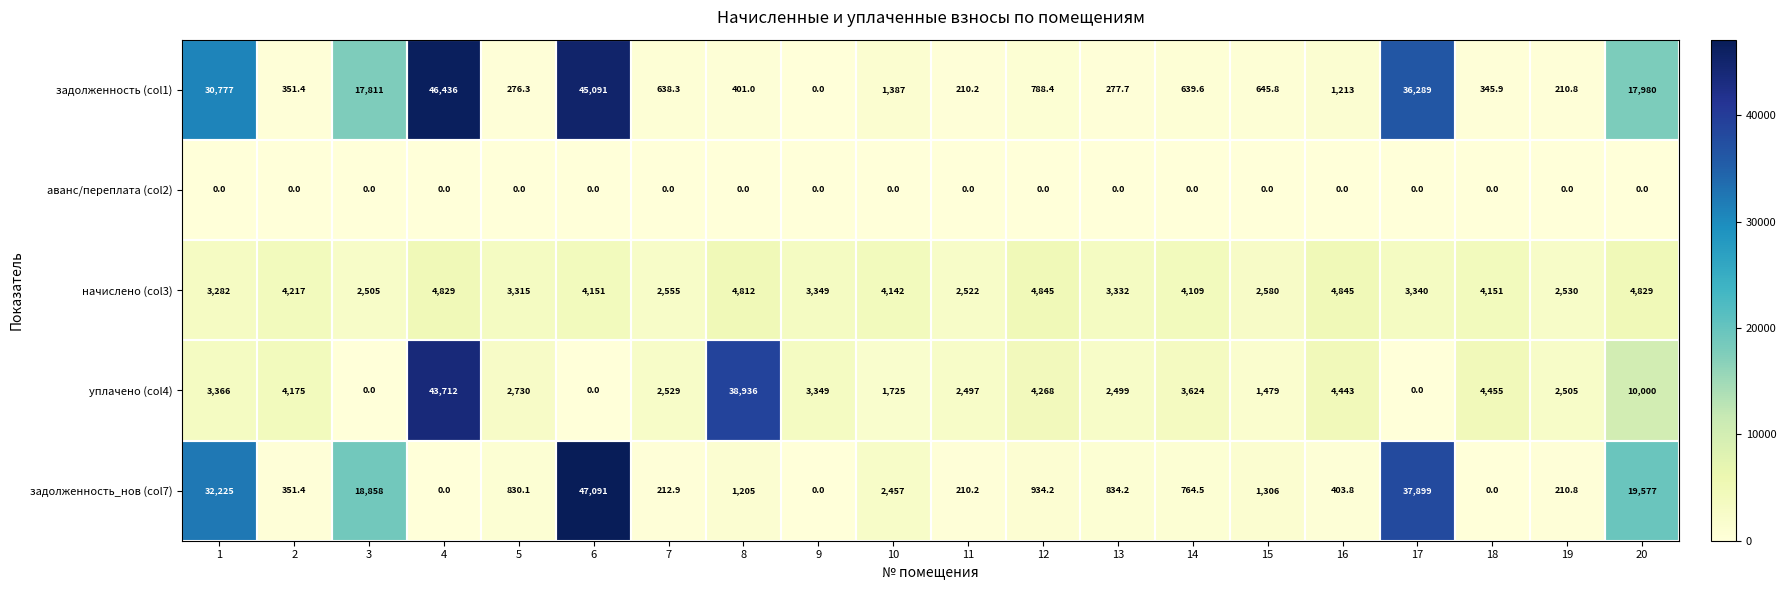

The задолженность_нов (col7) series shows 4299.1 at 10. True or false?

False